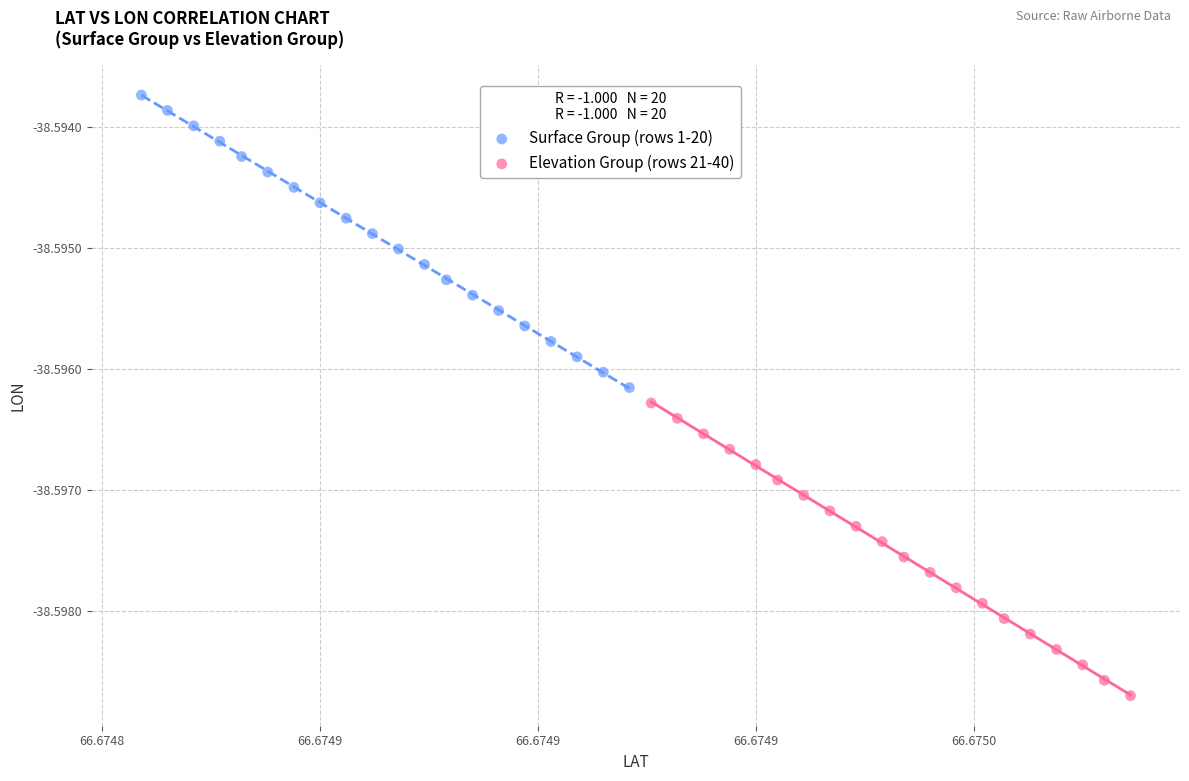

Which series has the largest Y range (max minus min)?

Elevation Group (rows 21-40)